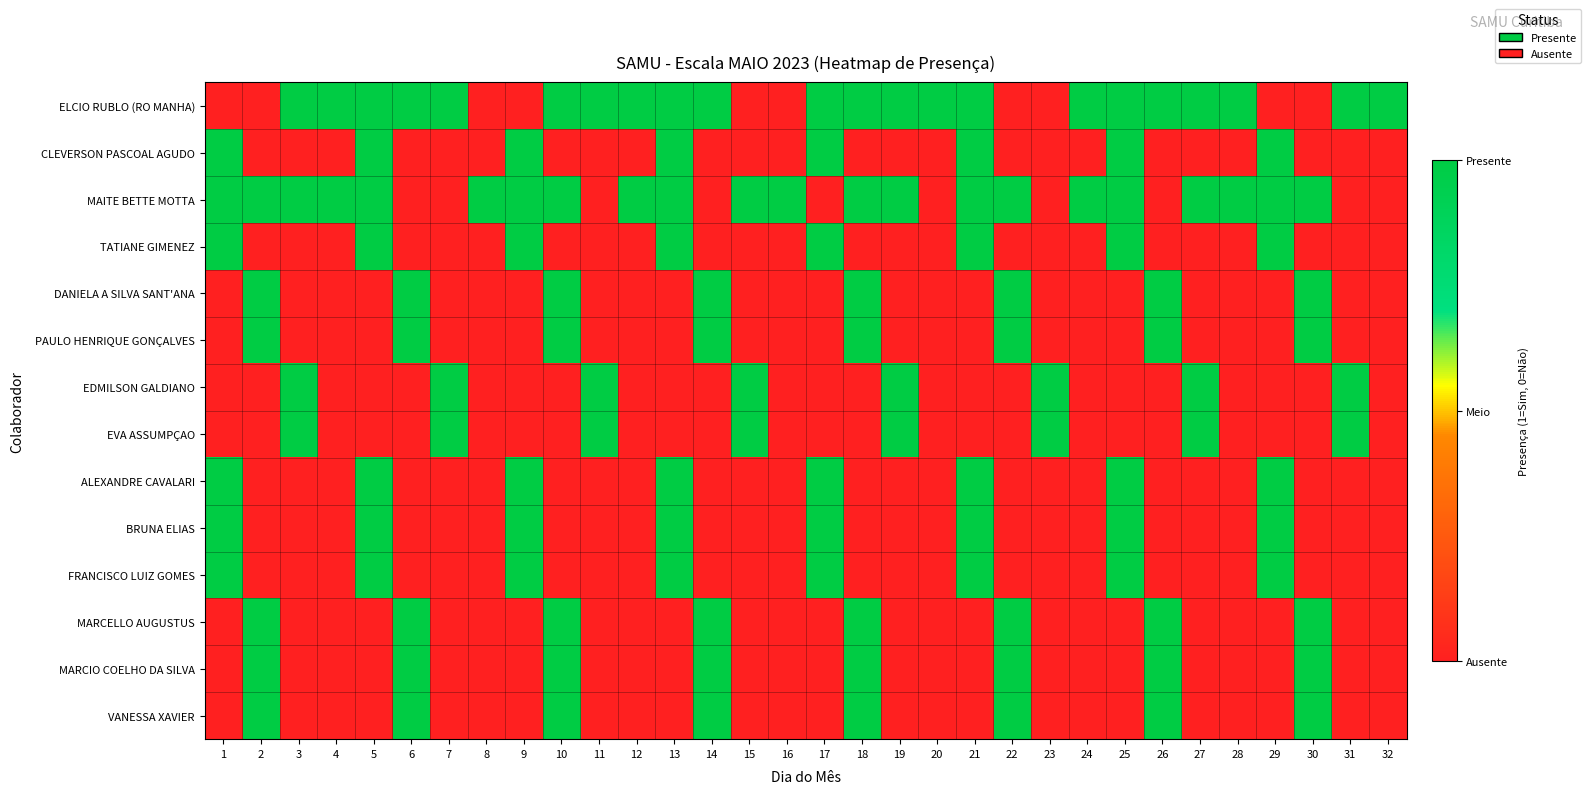

At how many categories does at least one series exceed 0?

32